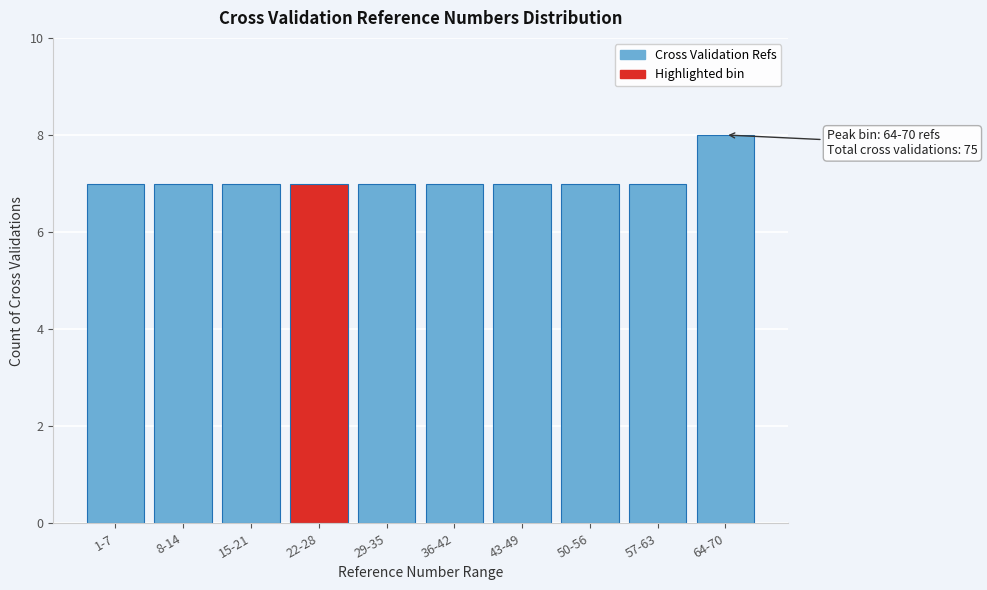

Reading left to right, list all the values displayed in this chart.

1-7=7	8-14=7	15-21=7	22-28=7	29-35=7	36-42=7	43-49=7	50-56=7	57-63=7	64-70=8